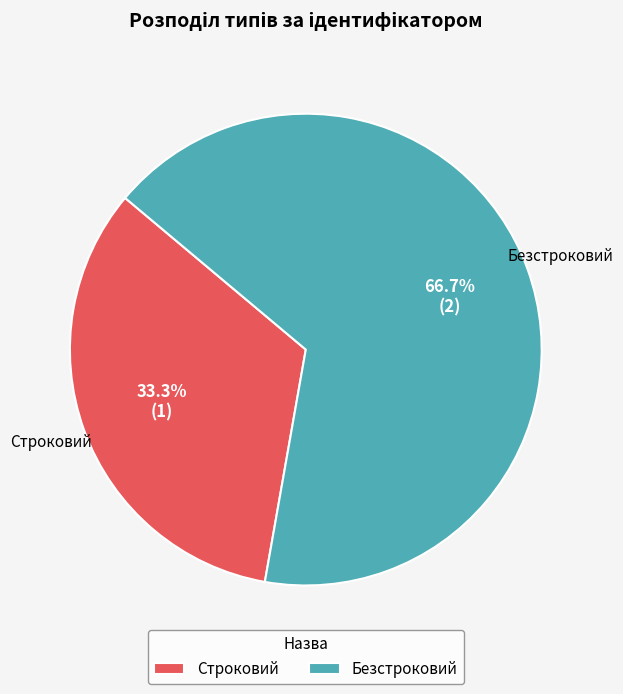

The Безстроковий slice represents 52% of the pie. True or false?

False